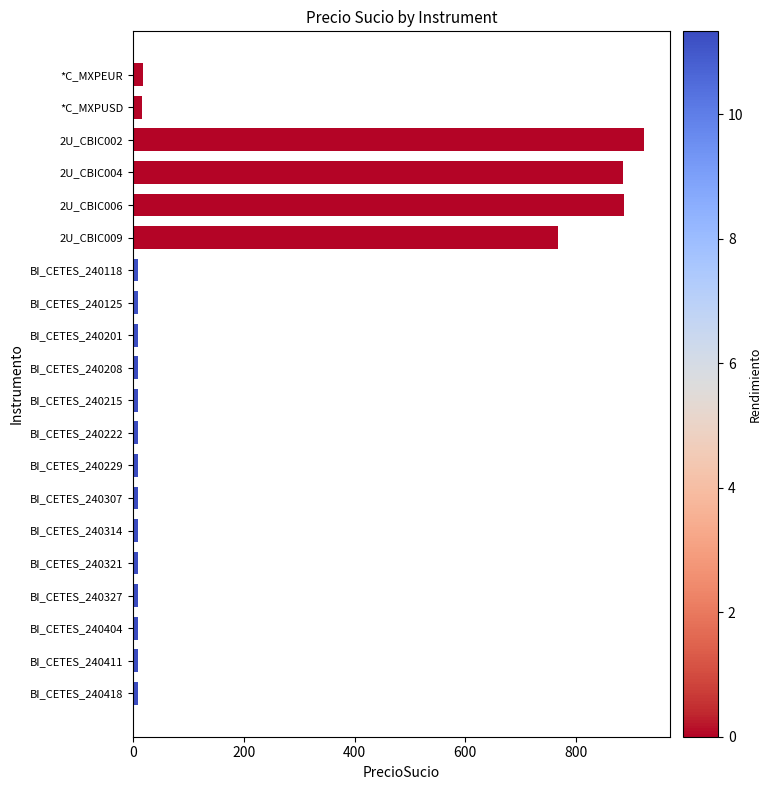

What is the difference between the maximum and second lowest values?

913.6